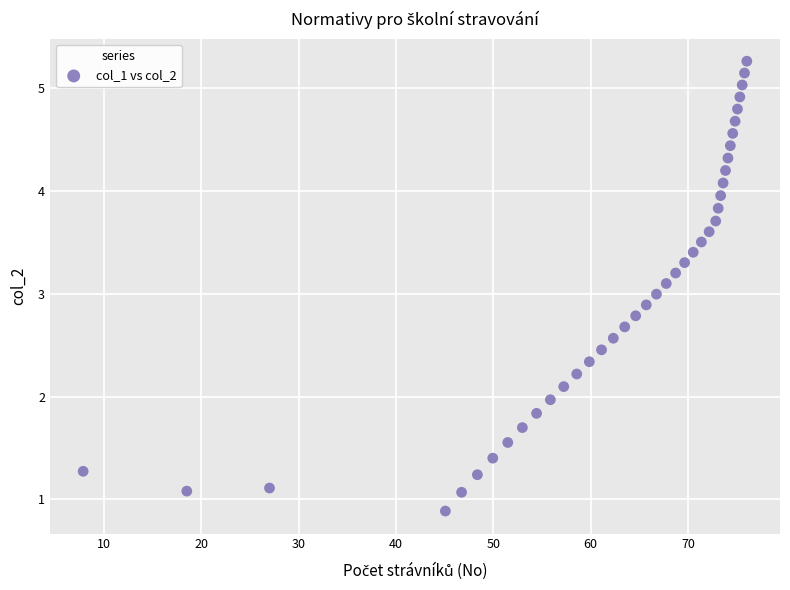

What is the range of X values (max minus min)?

68.2